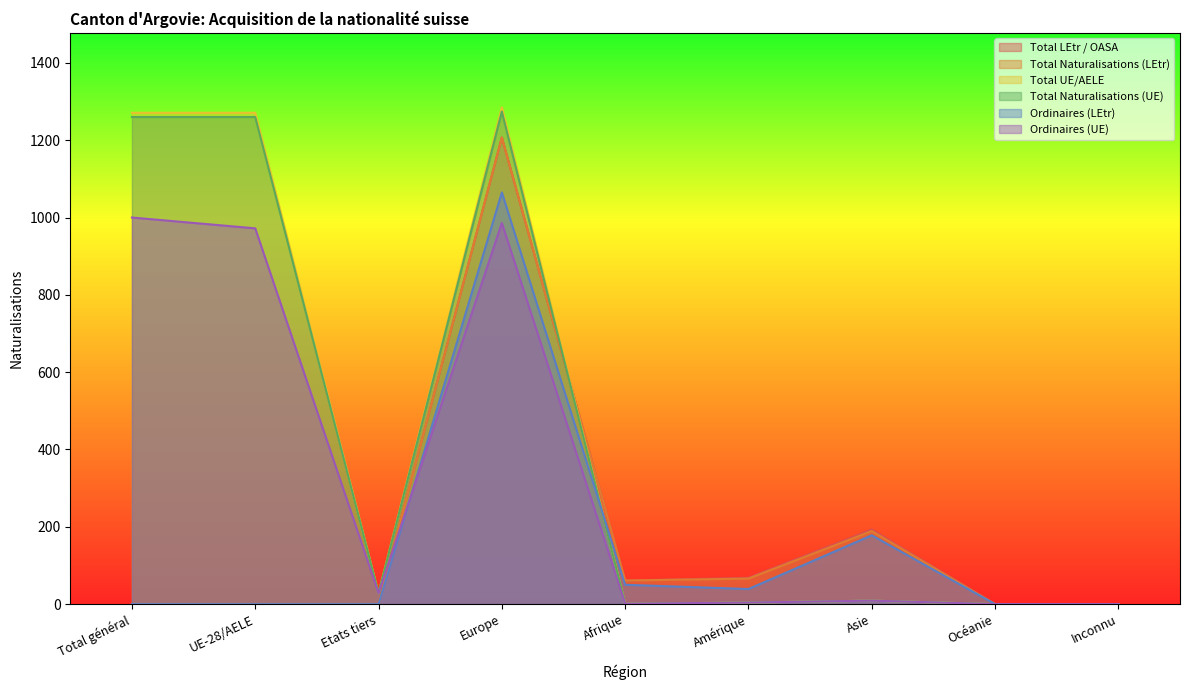

Reading left to right, list all the values displayed in this chart.

Total LEtr / OASA: Total général=0	UE-28/AELE=0	Etats tiers=0	Europe=1207	Afrique=61	Amérique=68	Asie=193	Océanie=0	Inconnu=0
Total Naturalisations (LEtr): Total général=0	UE-28/AELE=0	Etats tiers=0	Europe=1207	Afrique=61	Amérique=66	Asie=189	Océanie=0	Inconnu=0
Total UE/AELE: Total général=1271	UE-28/AELE=1271	Etats tiers=28	Europe=1285	Afrique=1	Amérique=4	Asie=9	Océanie=0	Inconnu=0
Total Naturalisations (UE): Total général=1260	UE-28/AELE=1260	Etats tiers=28	Europe=1274	Afrique=1	Amérique=4	Asie=9	Océanie=0	Inconnu=0
Ordinaires (LEtr): Total général=0	UE-28/AELE=0	Etats tiers=0	Europe=1065	Afrique=50	Amérique=39	Asie=178	Océanie=0	Inconnu=0
Ordinaires (UE): Total général=1000	UE-28/AELE=972	Etats tiers=28	Europe=986	Afrique=1	Amérique=4	Asie=9	Océanie=0	Inconnu=0